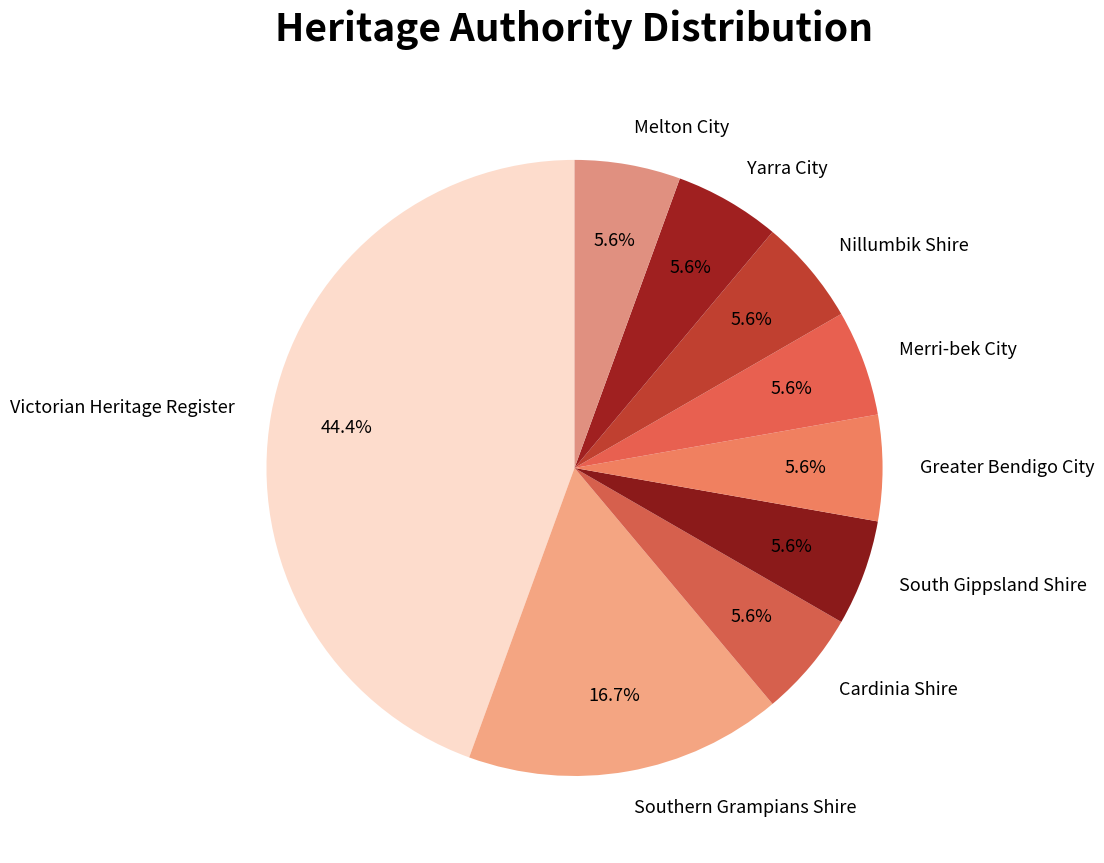

Which slice is the largest?

Victorian Heritage Register